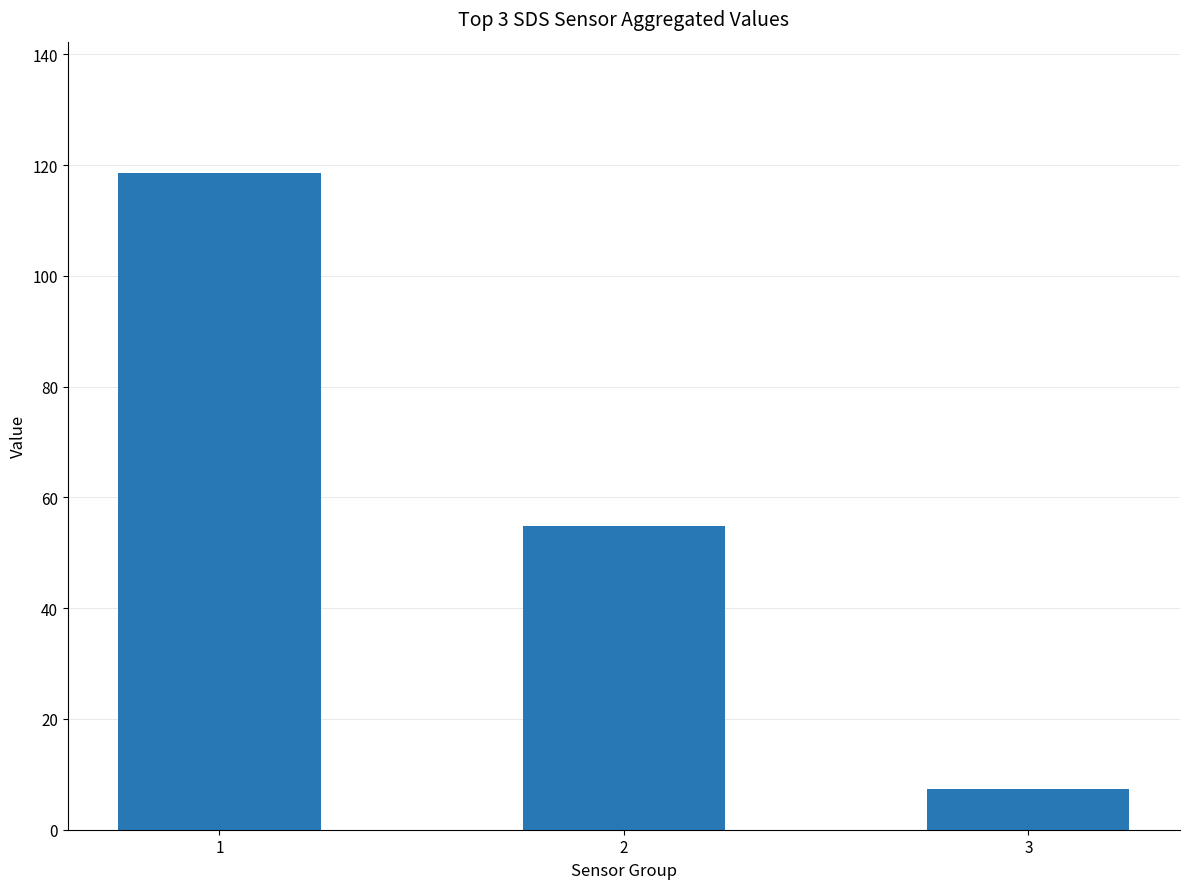

Rank the categories by value from lowest to highest.

3, 2, 1